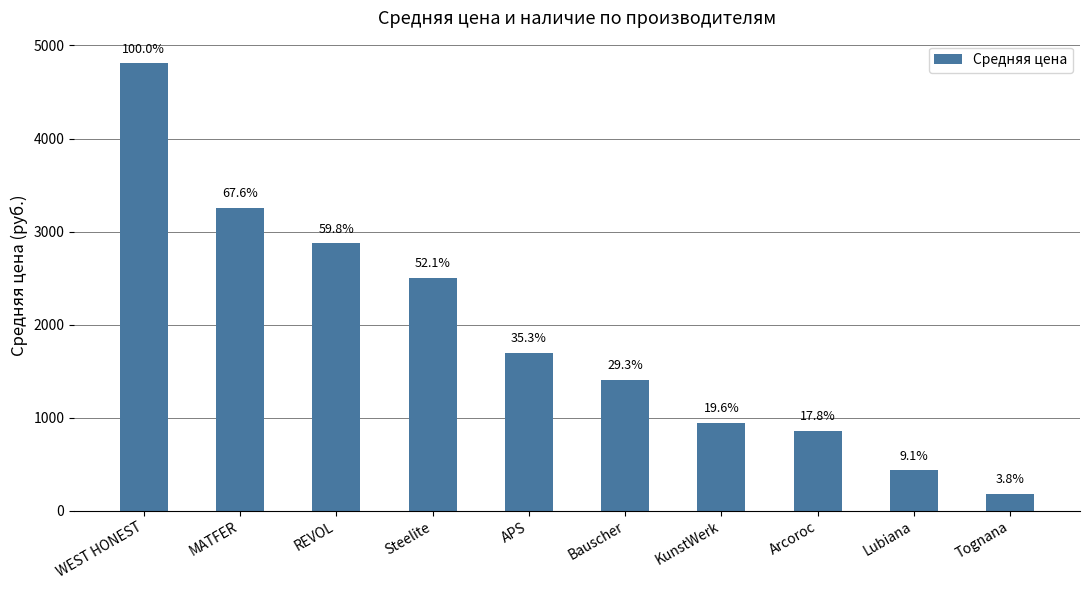

What is the minimum value shown in the chart?

184